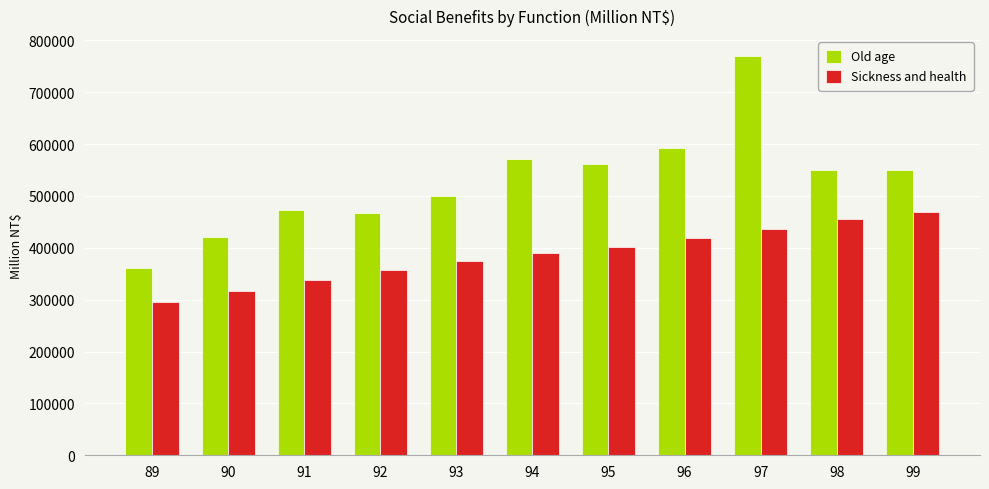

Between 95 and 97, which series saw the biggest shift?

Old age